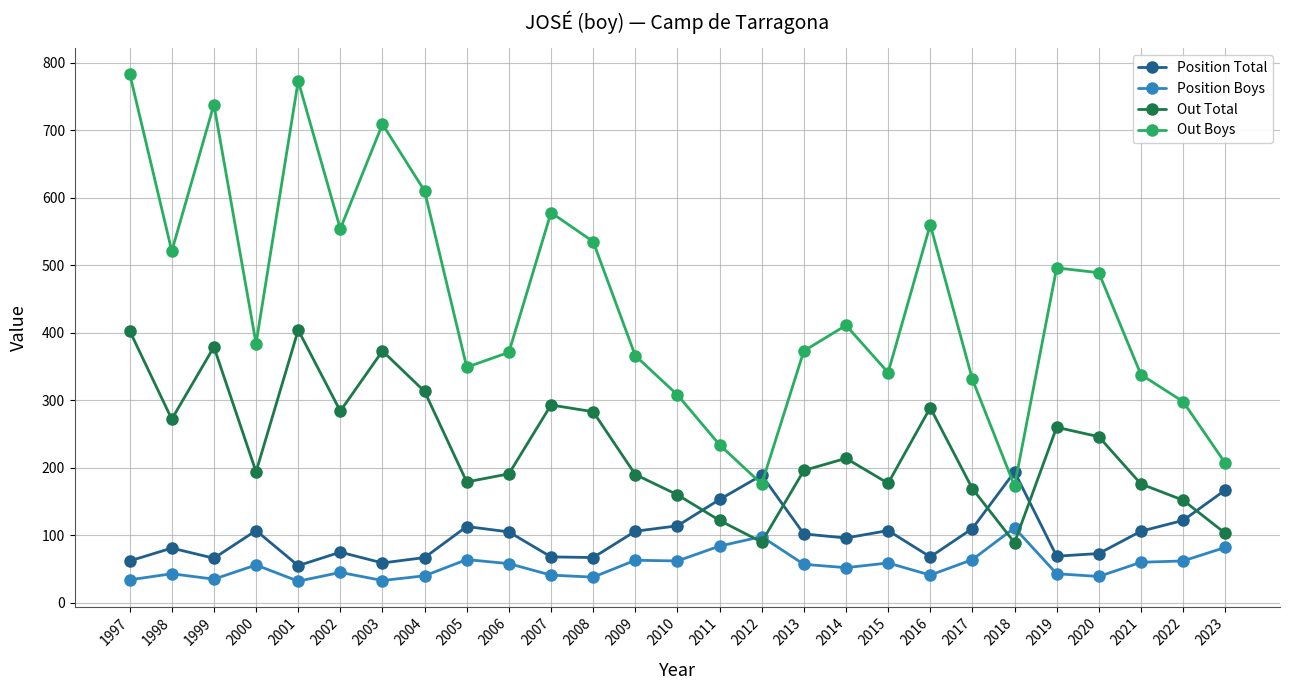

Which series has the widest spread of values?

Out Boys